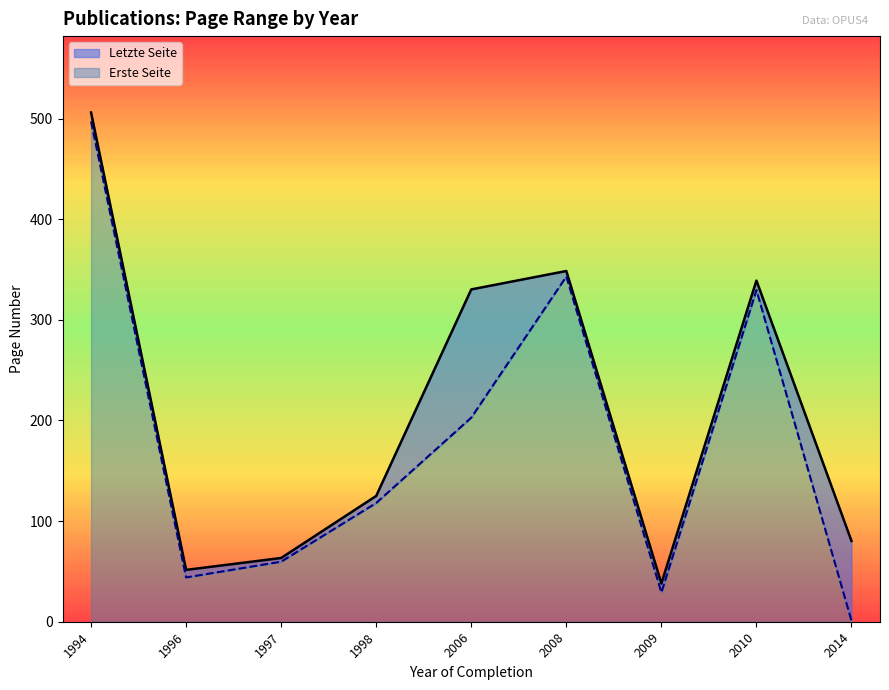

What is the maximum value for Erste Seite?

497.0